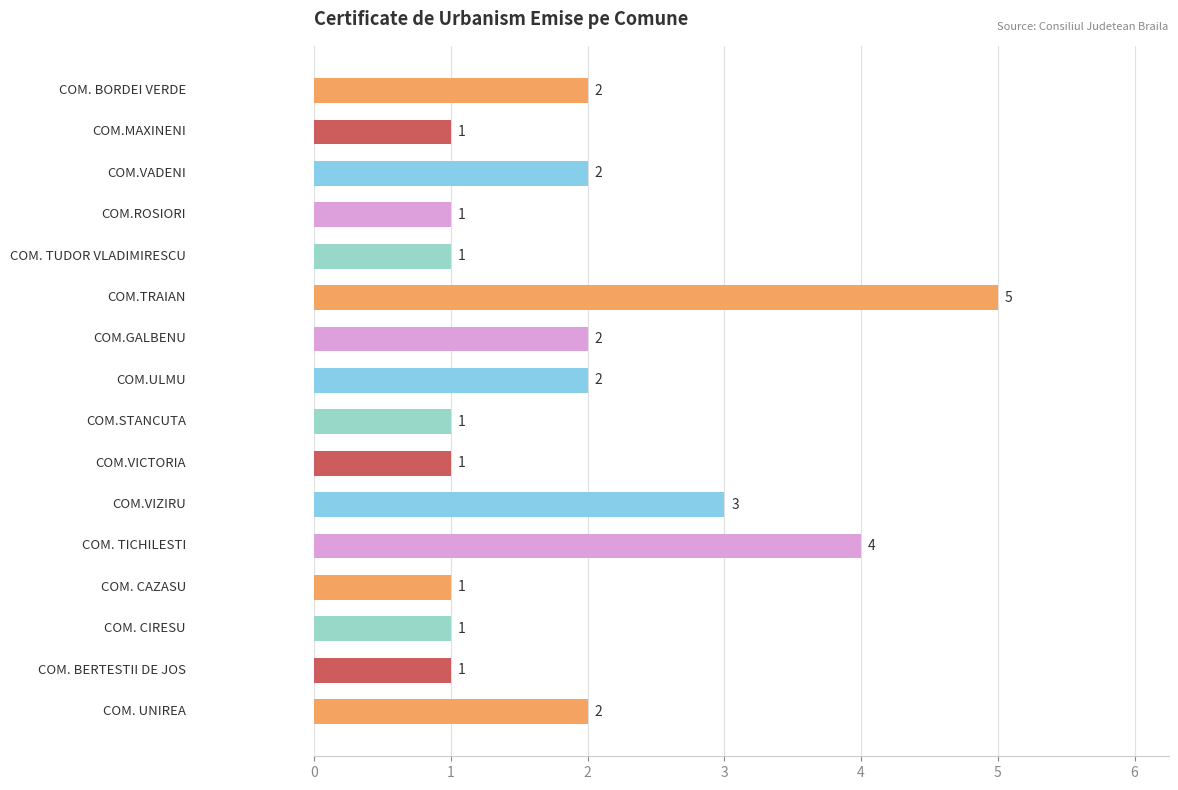

Reading top to bottom, what are all the values shown in this chart?

2	1	2	1	1	5	2	2	1	1	3	4	1	1	1	2